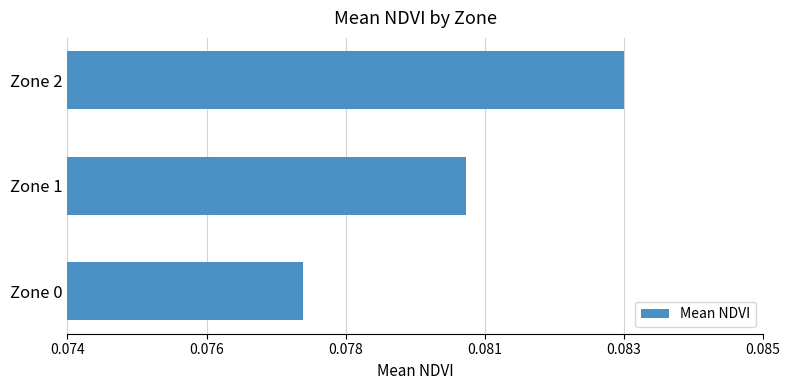

Count the number of categories in the chart.

3